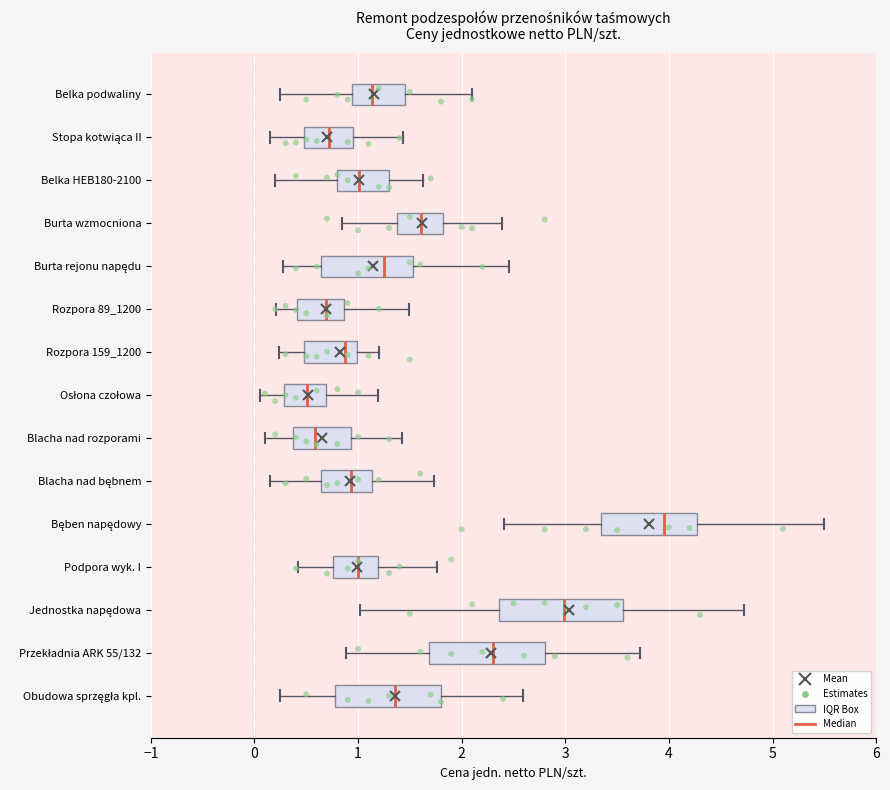

Reading bottom to top, transcribe this box plot: for each box, give where its median line is, the range the box spans, and where its two whiskers end, as read against the x-axis. The values are not printed on the chart, so give them approximately, as read against the axis.

Obudowa sprzęgła kpl.: median 1.4, box 0.8 to 1.8, whiskers 0.3 to 2.6
Przekładnia ARK 55/132: median 2.3, box 1.7 to 2.8, whiskers 0.9 to 3.7
Jednostka napędowa: median 3.0, box 2.4 to 3.6, whiskers 1.0 to 4.7
Podpora wyk. I: median 1.0, box 0.8 to 1.2, whiskers 0.4 to 1.8
Bęben napędowy: median 4.0, box 3.3 to 4.3, whiskers 2.4 to 5.5
Blacha nad bębnem: median 0.9, box 0.6 to 1.1, whiskers 0.2 to 1.7
Blacha nad rozporami: median 0.6, box 0.4 to 0.9, whiskers 0.1 to 1.4
Osłona czołowa: median 0.5, box 0.3 to 0.7, whiskers 0.1 to 1.2
Rozpora 159_1200: median 0.9, box 0.5 to 1.0, whiskers 0.2 to 1.2
Rozpora 89_1200: median 0.7, box 0.4 to 0.9, whiskers 0.2 to 1.5
Burta rejonu napędu: median 1.2, box 0.6 to 1.5, whiskers 0.3 to 2.5
Burta wzmocniona: median 1.6, box 1.4 to 1.8, whiskers 0.8 to 2.4
Belka HEB180-2100: median 1.0, box 0.8 to 1.3, whiskers 0.2 to 1.6
Stopa kotwiąca II: median 0.7, box 0.5 to 0.9, whiskers 0.2 to 1.4
Belka podwaliny: median 1.1, box 0.9 to 1.4, whiskers 0.3 to 2.1